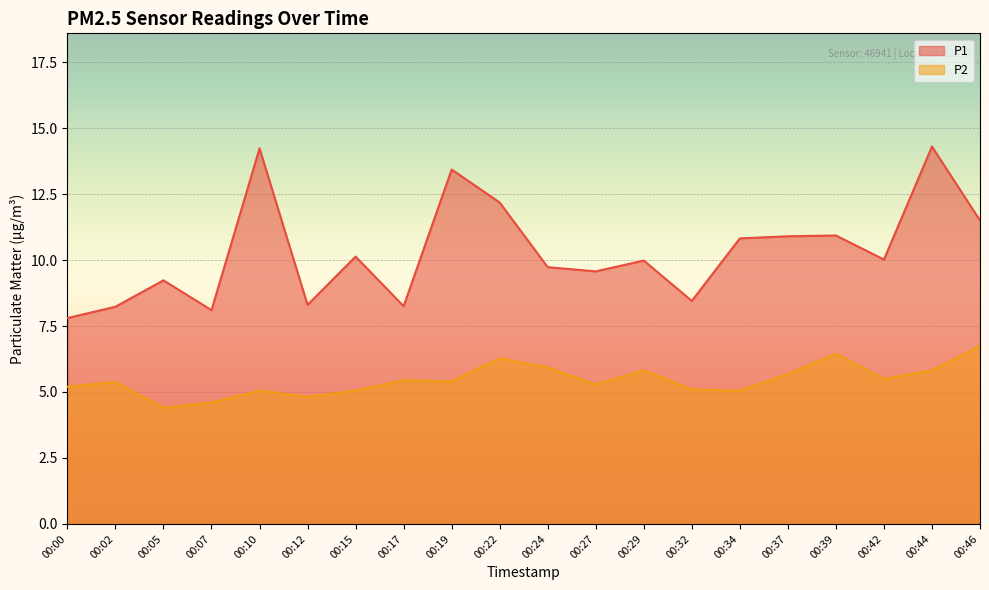

Is it true that P1 equals 2.5 at 00:00?

False